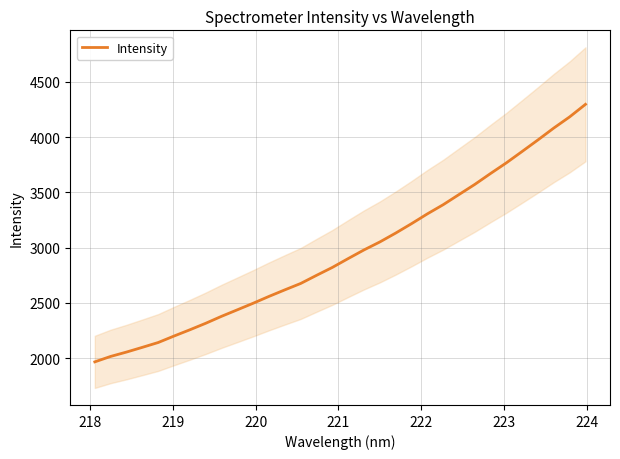

How many series are shown in this chart?

1